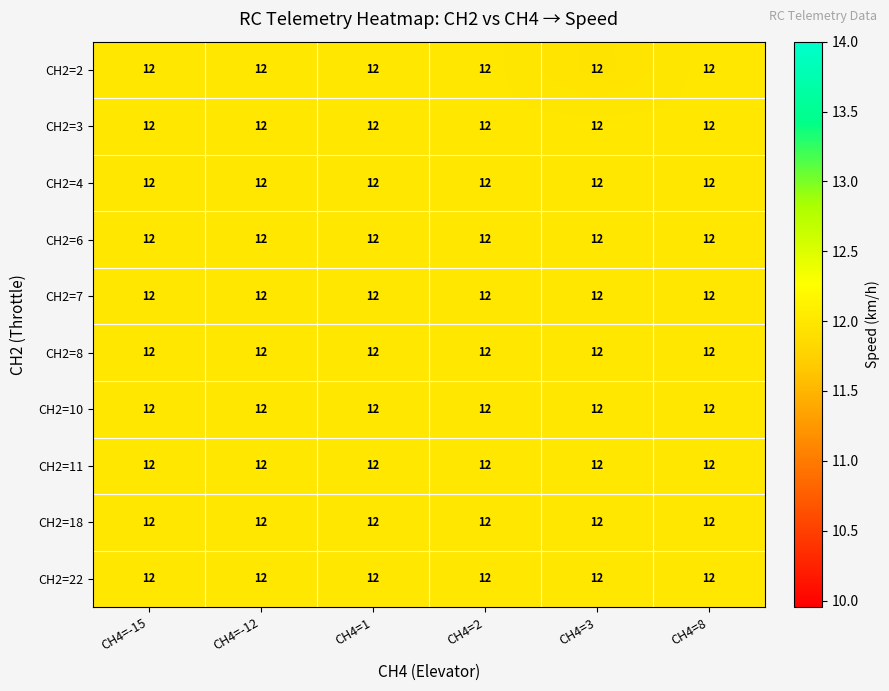

Is the value of CH2=6 at CH4=-12 greater than the value of CH2=4 at CH4=1?

No